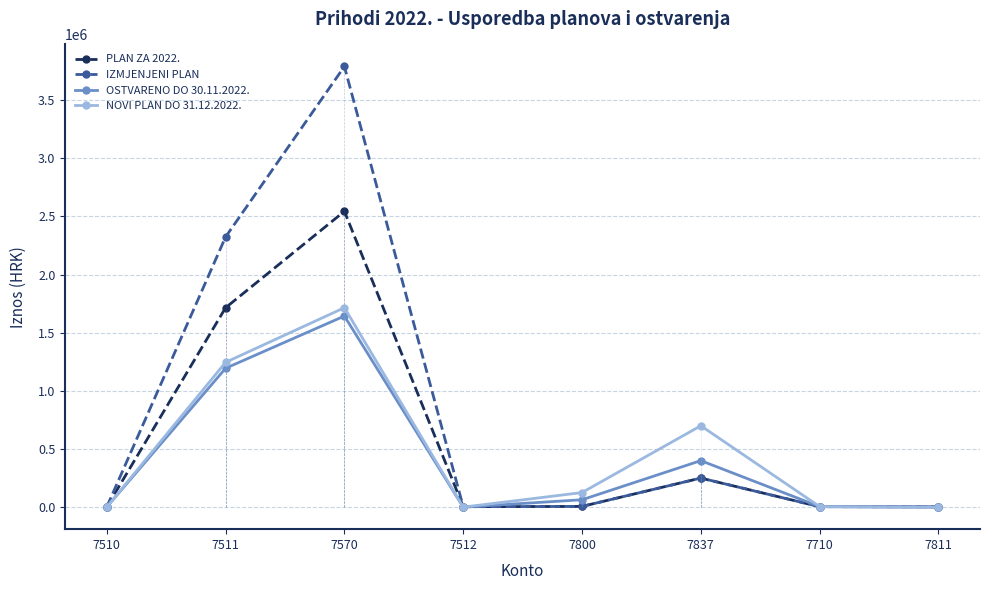

What is the difference between the maximum and minimum values in the PLAN ZA 2022. series?

2542896.0